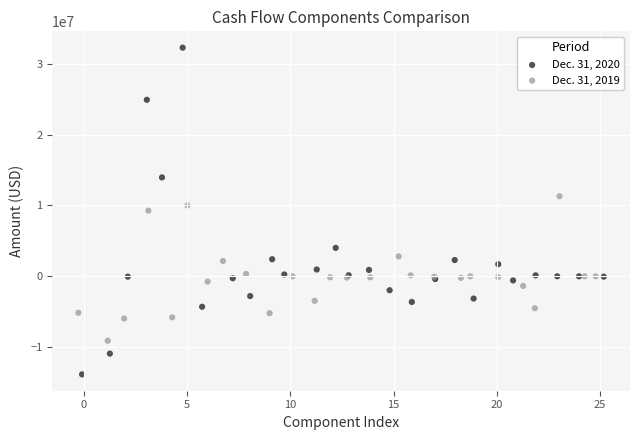

Which series has the widest spread of Y values?

Dec. 31, 2020